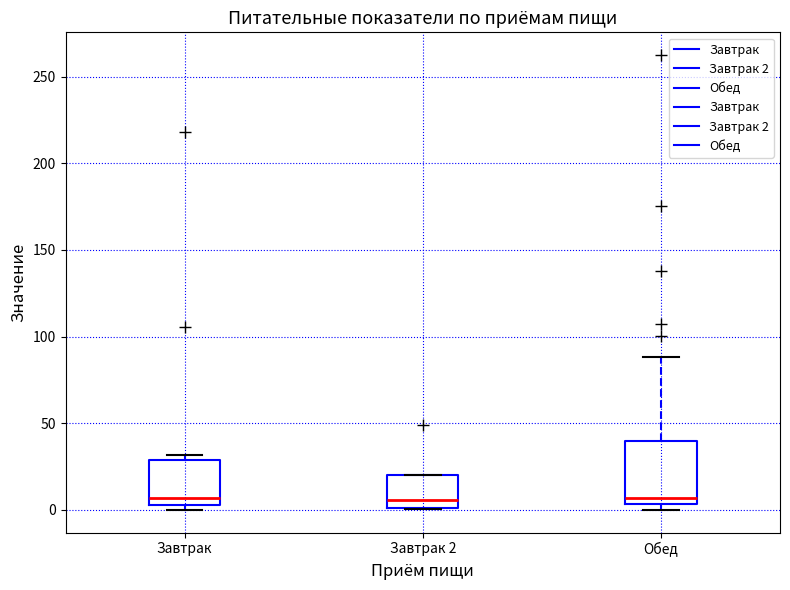

Where does the upper whisker of the box for Обед end on the y-axis? The values are not printed on the chart, so give them approximately, as read against the axis.

90